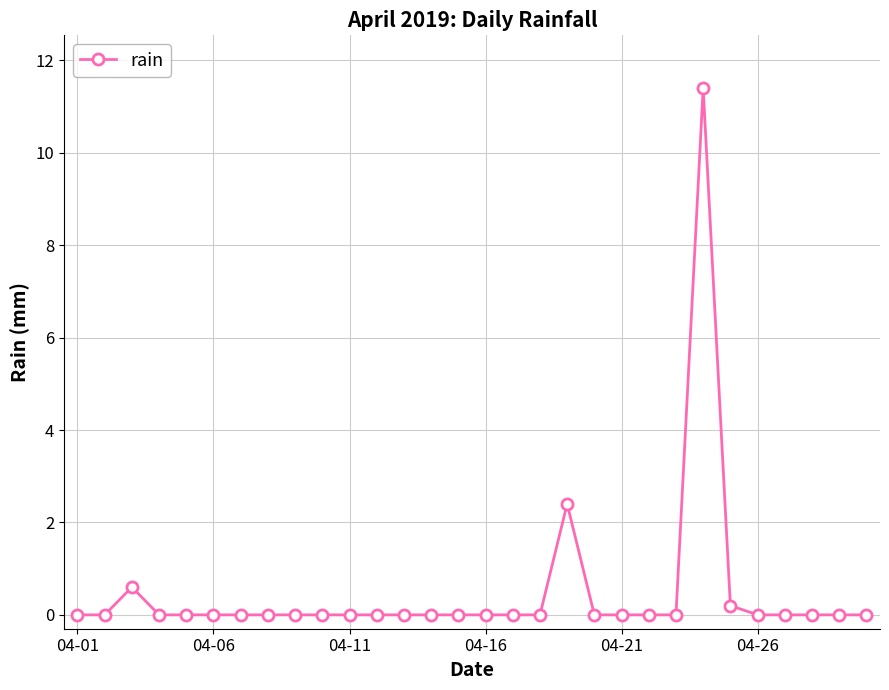

What is the maximum value shown in the chart?

11.4